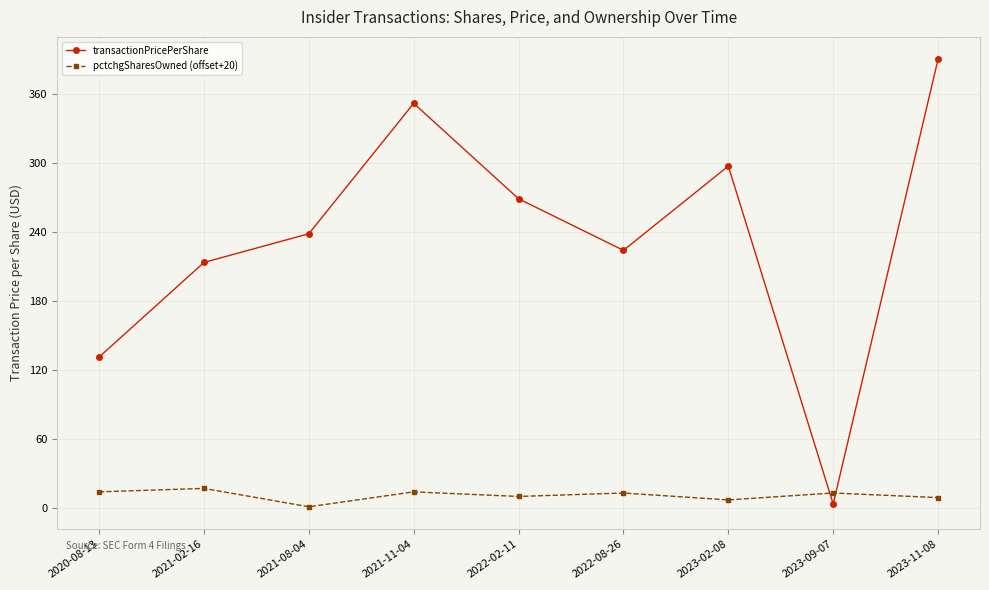

True or false: transactionPricePerShare has a value of 131.2 at 2020-08-13.

True